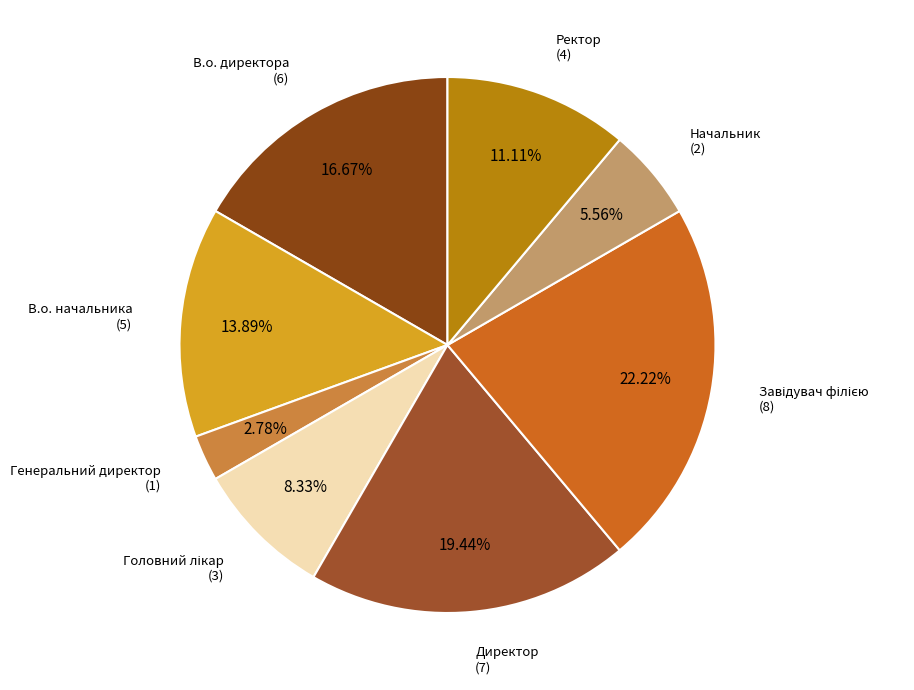

What is the smallest slice in the pie chart?

Генеральний директор